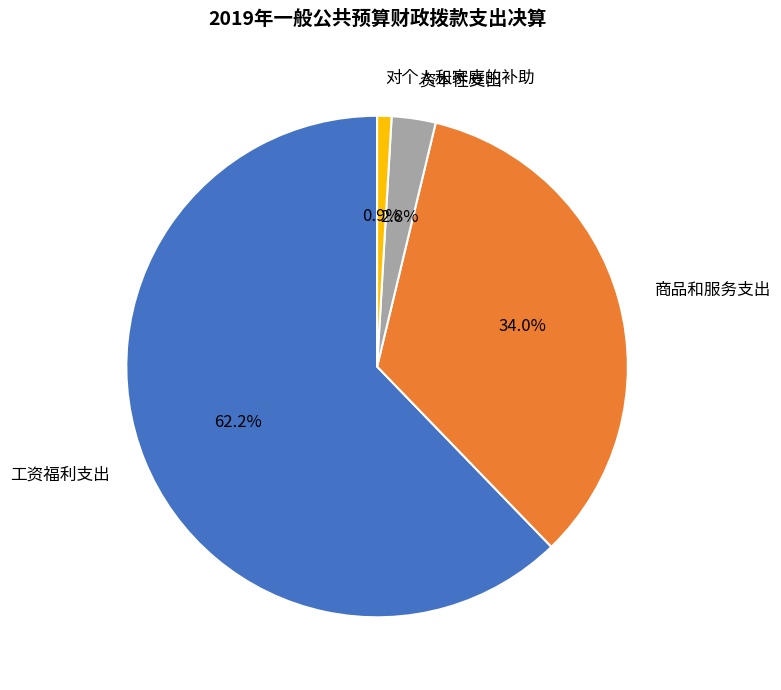

Which category has the biggest portion of the pie?

工资福利支出